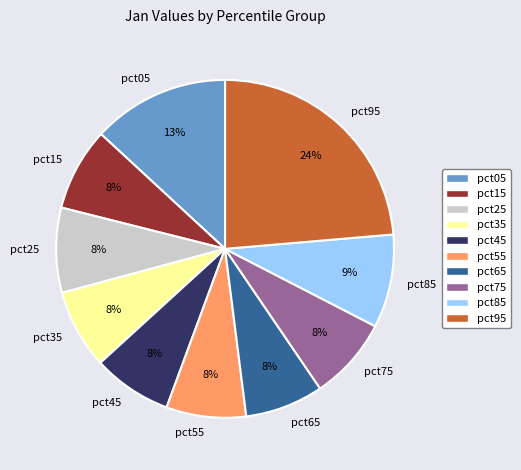

Is the sum of pct65 and pct25 greater than half?

No